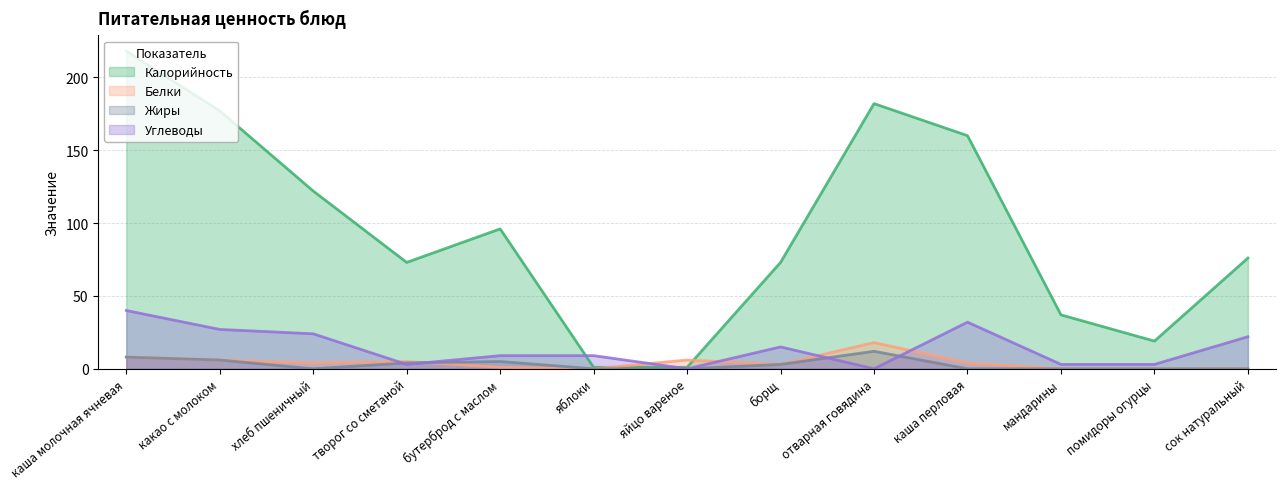

What is the average value of the Калорийность series?

95